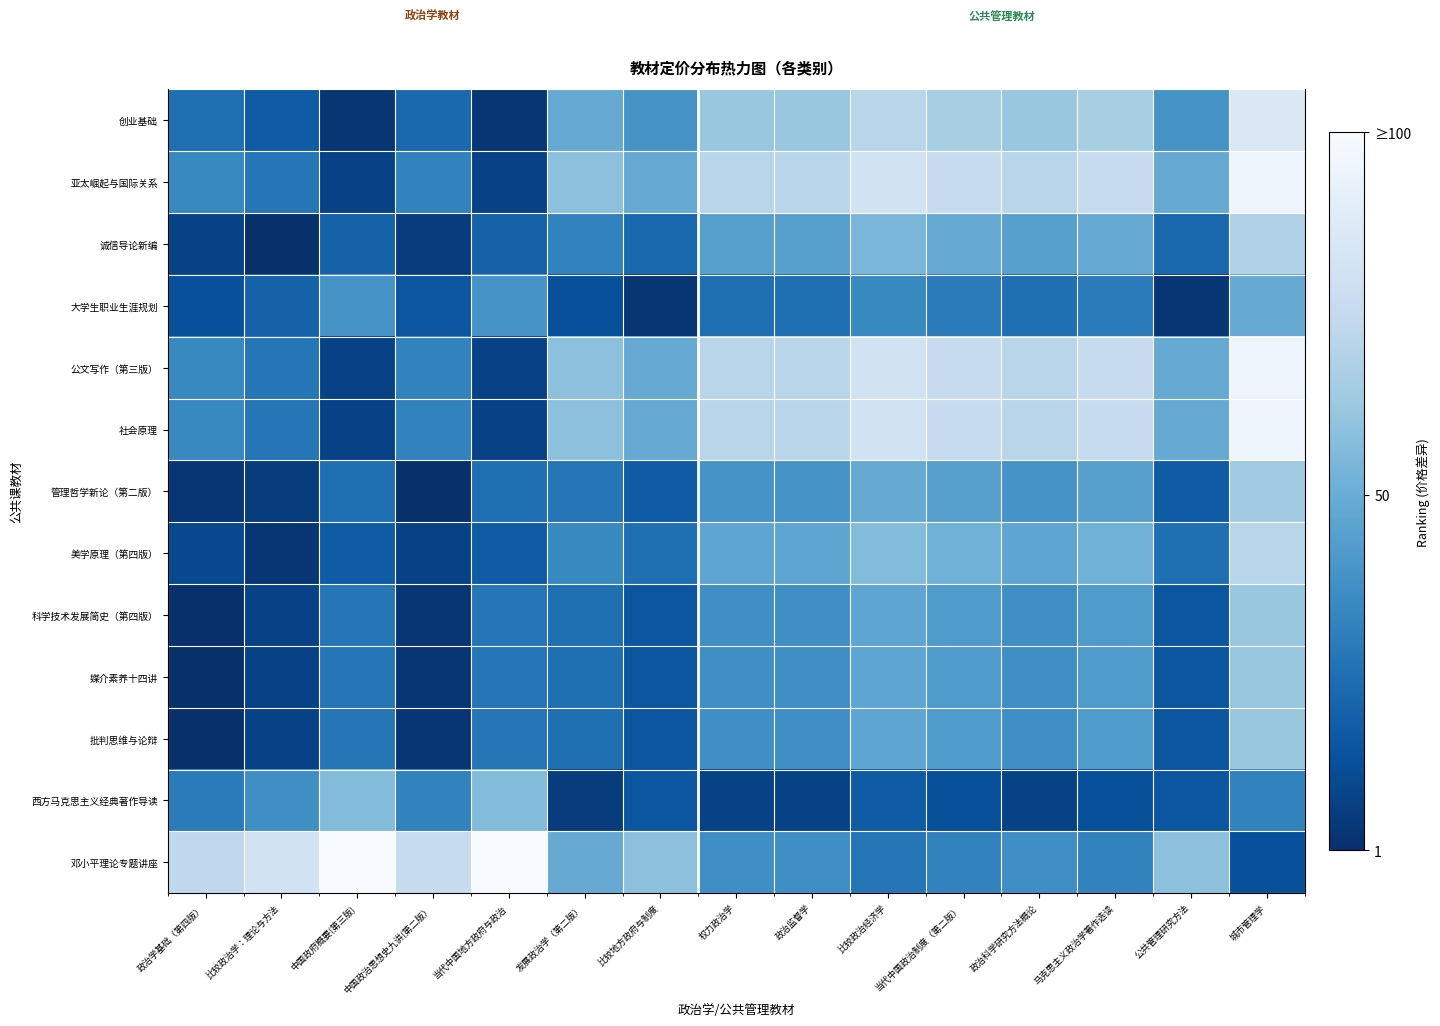

What is the smallest value displayed?

1.0